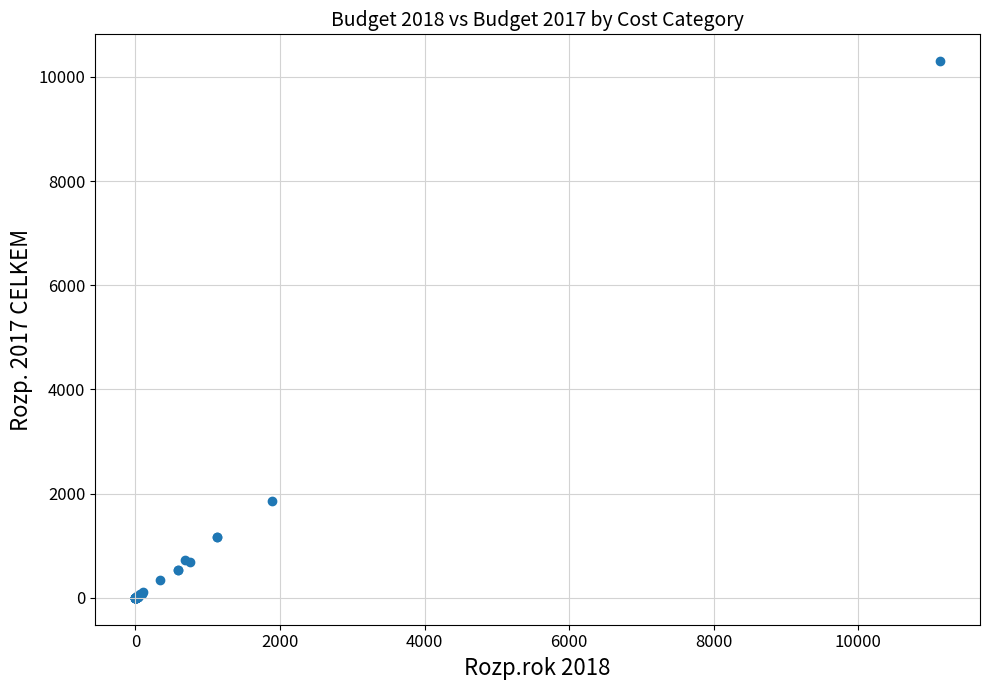

What Y value in the scatter plot is closest to 5150?

1856.2